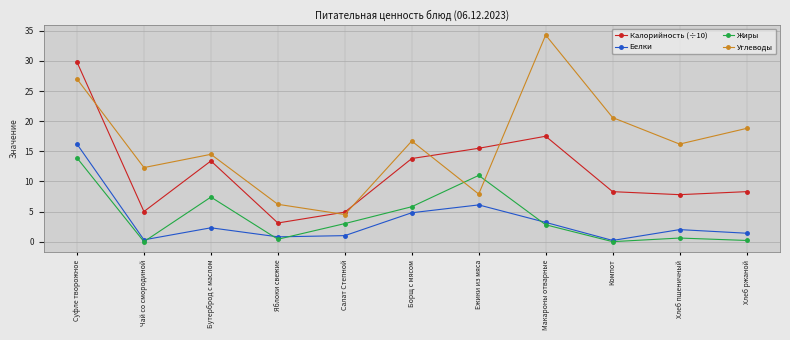

What is the label of the 8th point from the left?

Макароны отварные